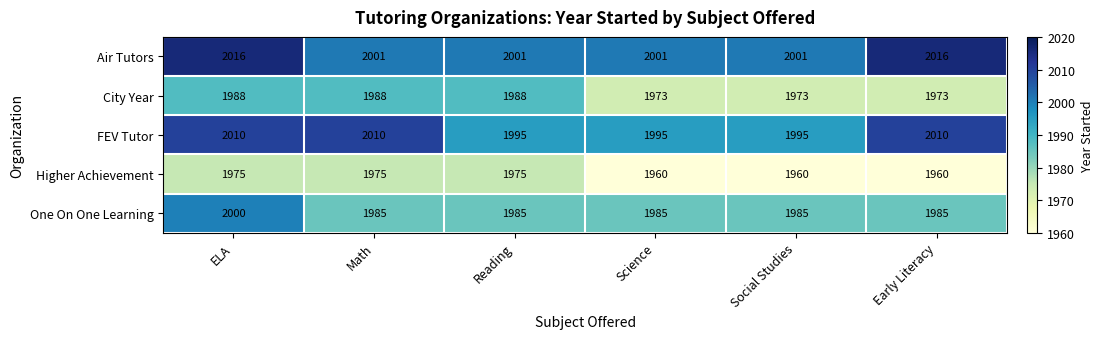

Is it true that Higher Achievement equals 1960 at Early Literacy?

True